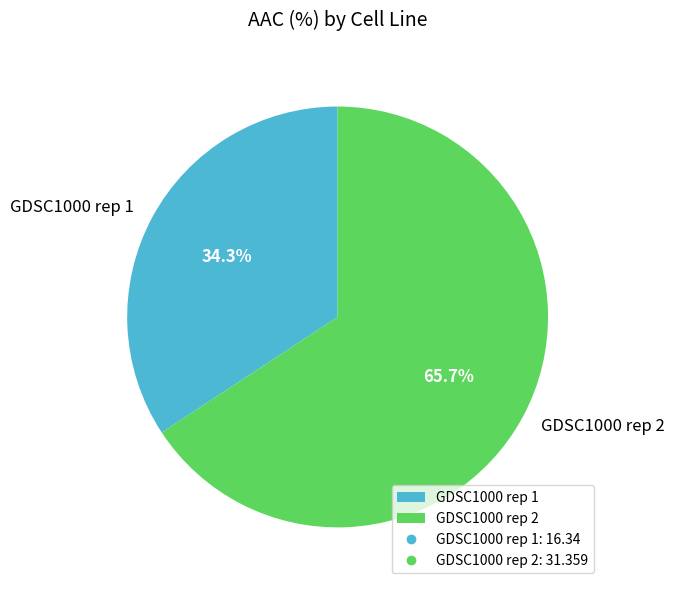

What percentage is the GDSC1000 rep 1 slice, to the nearest percent?

34%